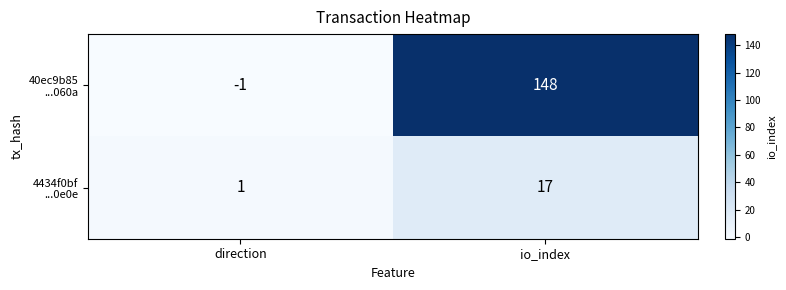

At which category is the sum across all series the highest?

io_index